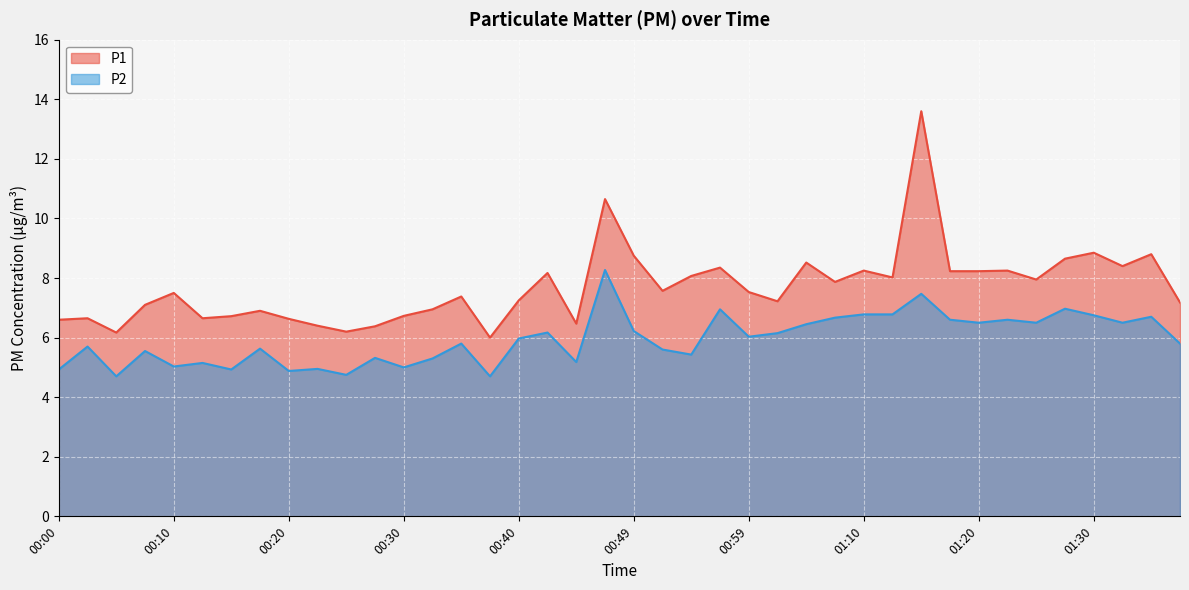

Which label corresponds to the largest value in the chart?

01:15